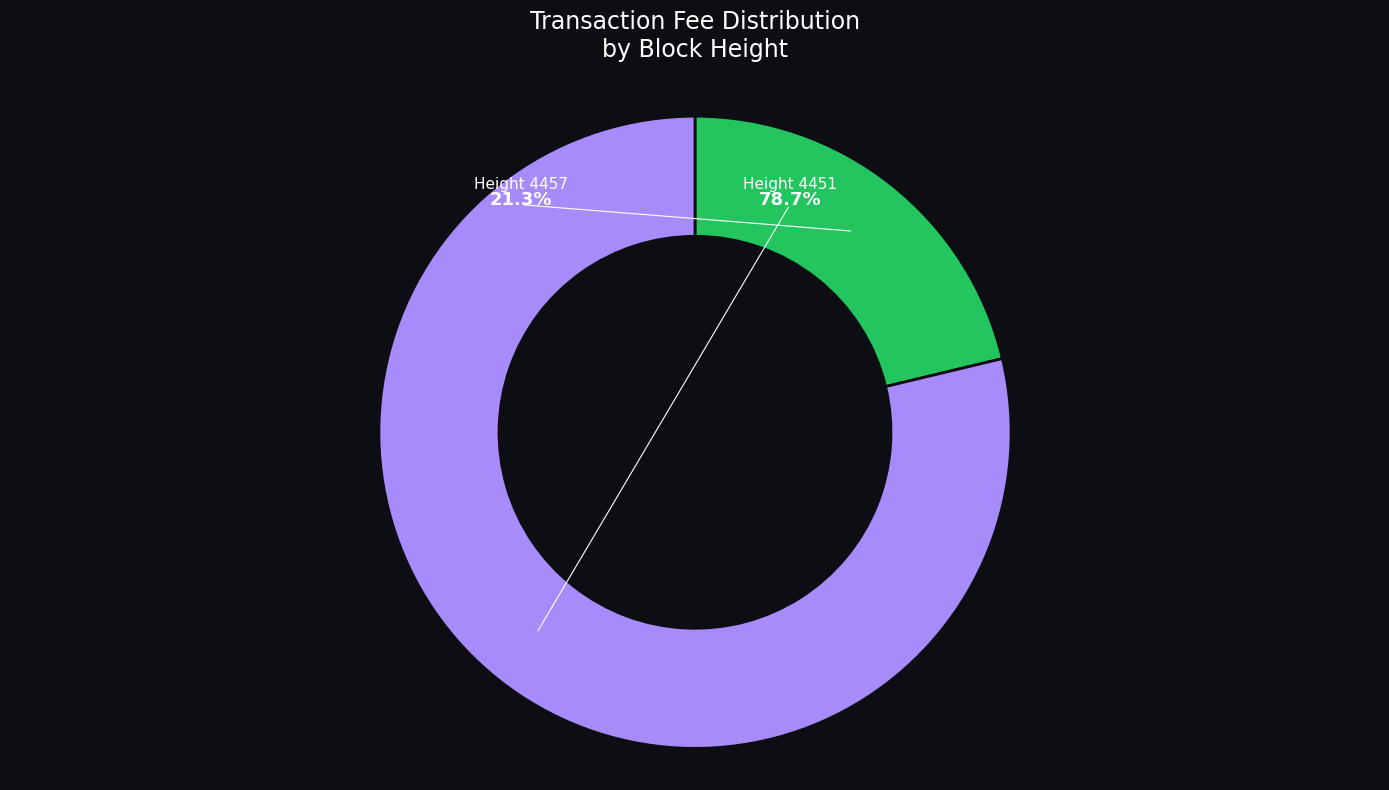

Which category has the biggest portion of the pie?

4451